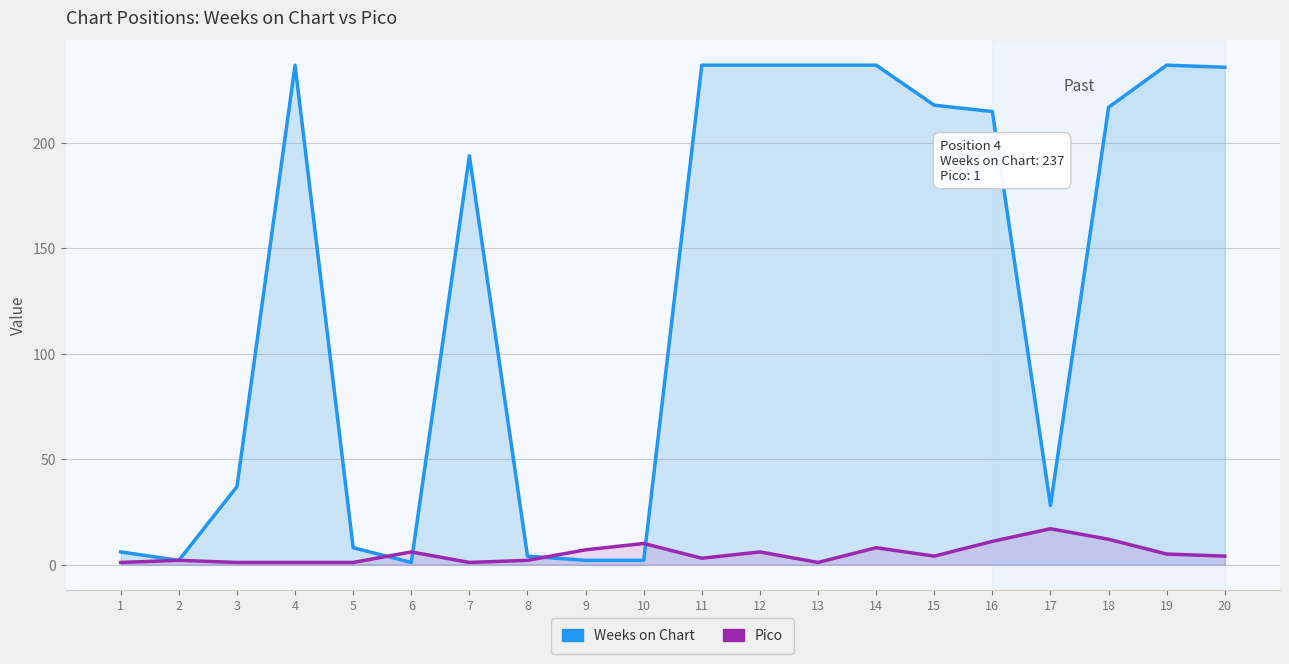

How many interior local valleys does the Weeks on Chart series have?

3